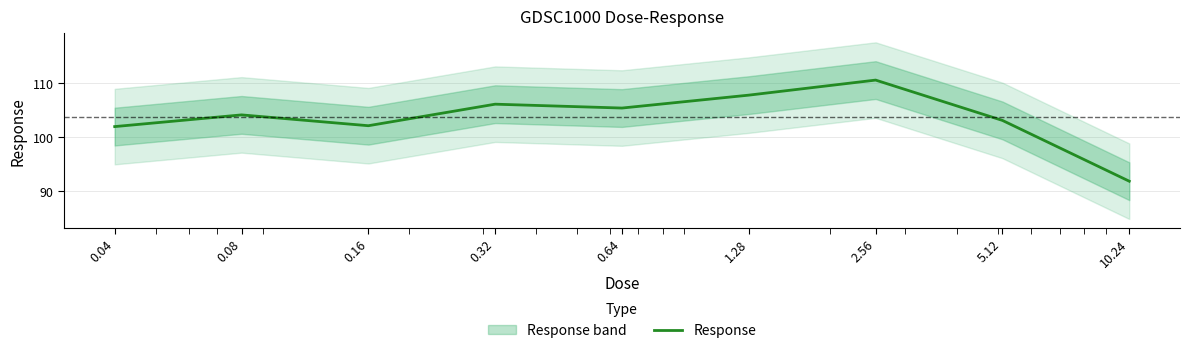

True or false: the data has more than 1 interior local peaks.

True